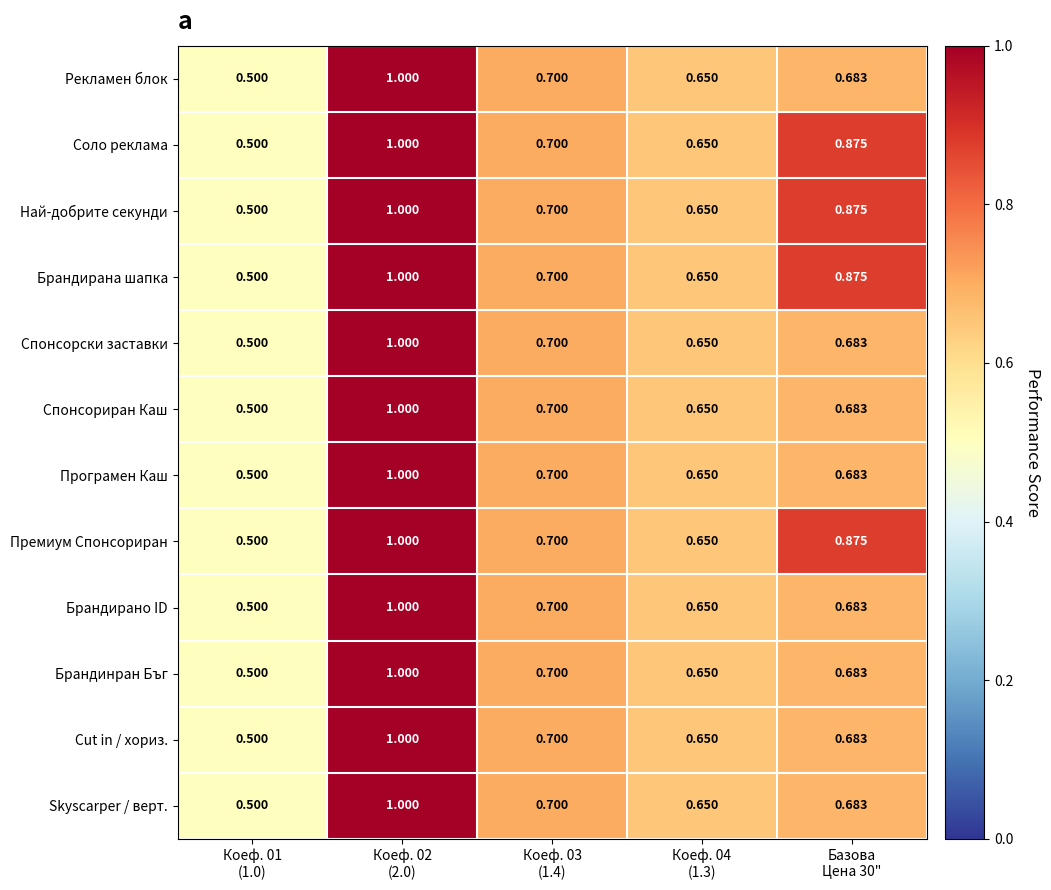

At how many categories does at least one series exceed 0?

5